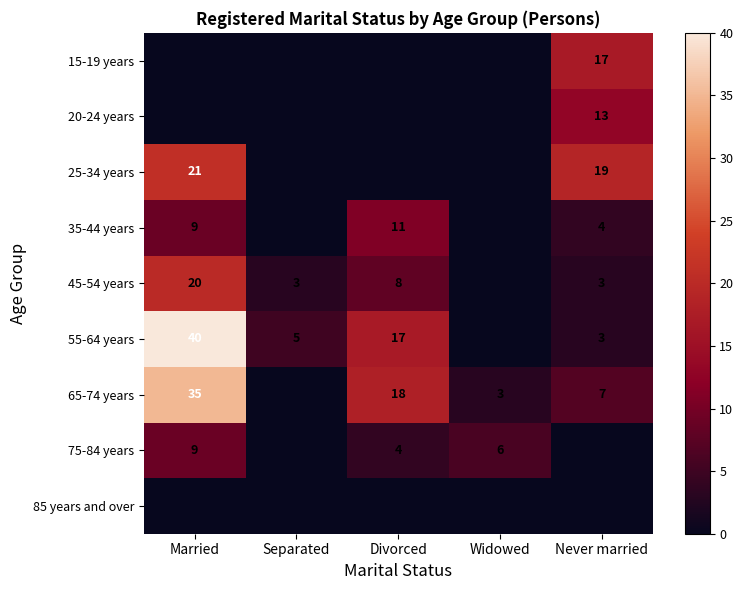

The 65-74 years series shows 3 at Widowed. True or false?

True